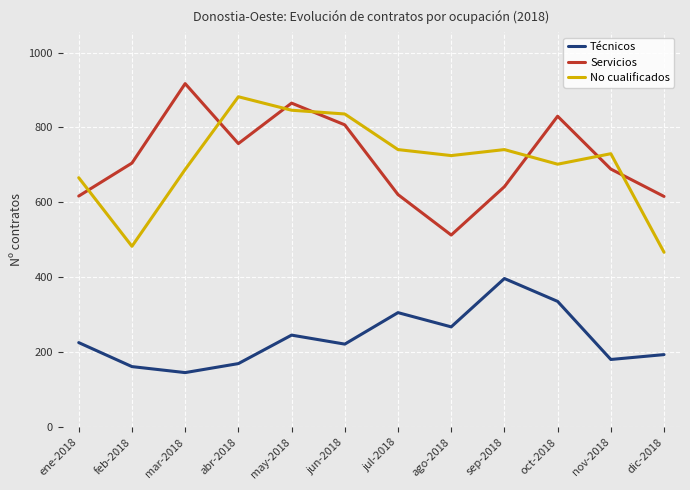

True or false: Servicios has a value of 949 at jul-2018.

False